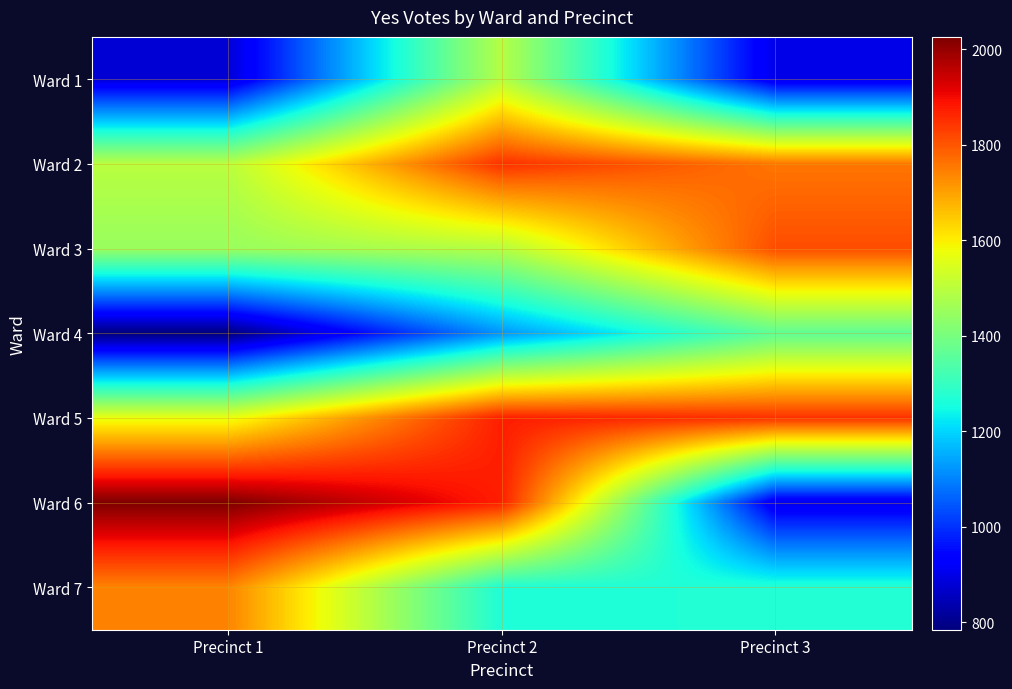

Which has a higher value, Precinct 3 or Precinct 2?

Precinct 2